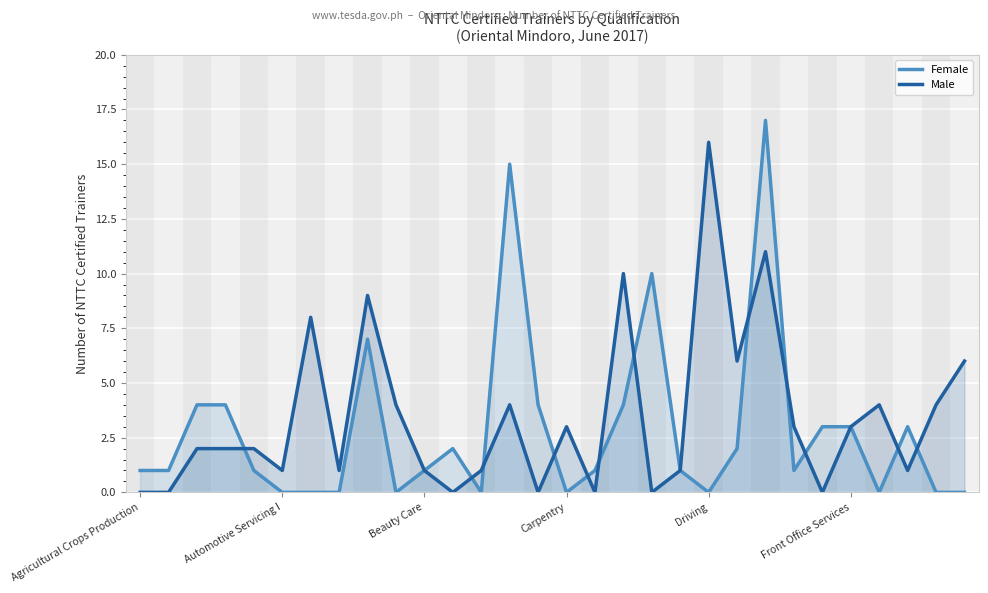

How many lines are shown in the chart?

2